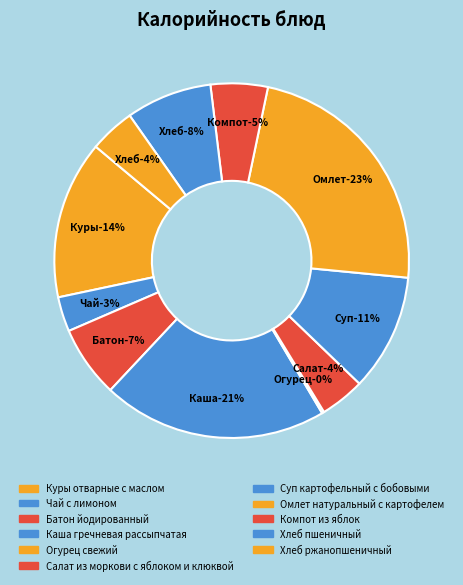

Combined, what portion of the pie is Суп картофельный с бобовыми and Омлет натуральный с картофелем?

33.9%